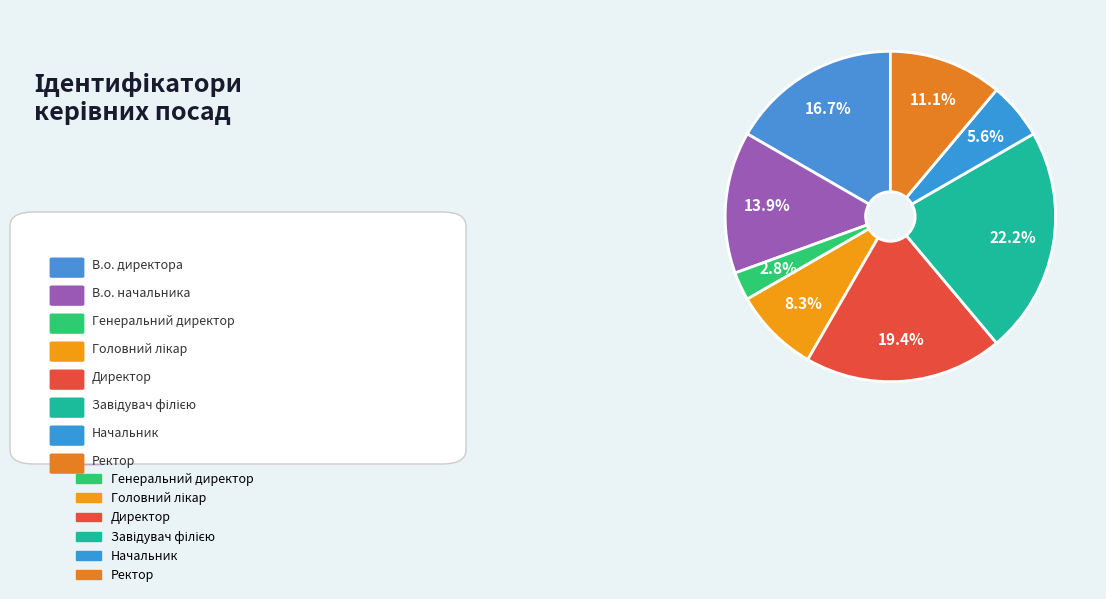

Which category has the biggest portion of the pie?

Завідувач філією